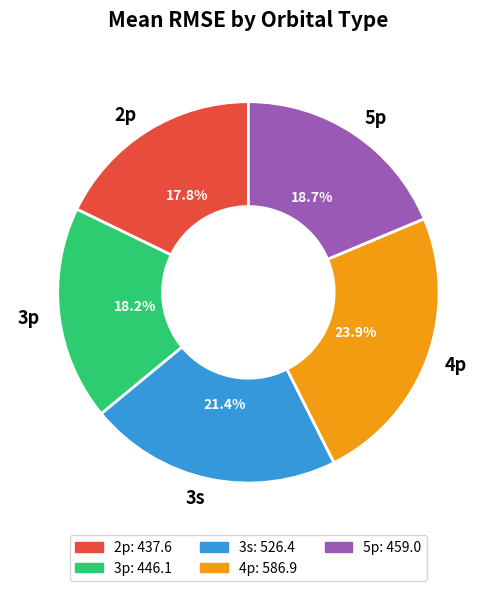

Do 3p and 2p together represent more than half of the pie?

No